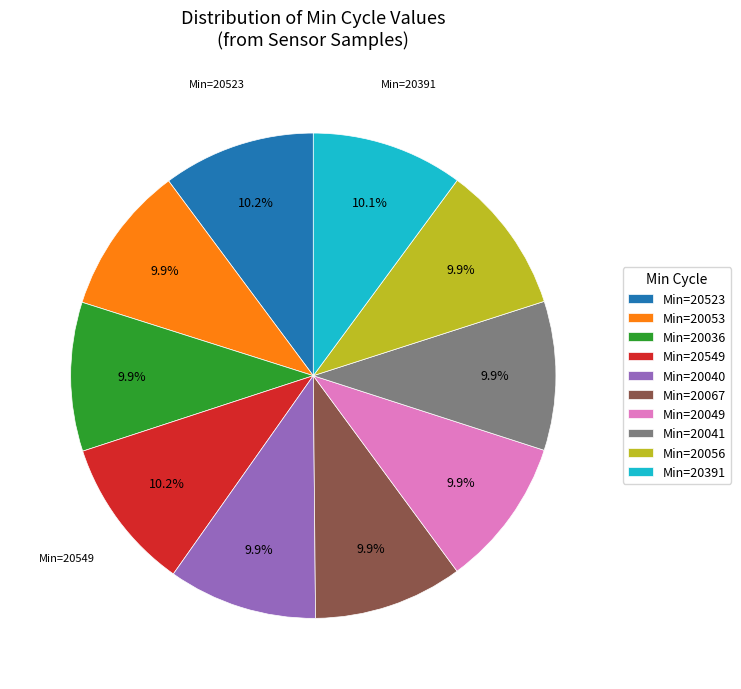

Does any single category account for the majority?

No